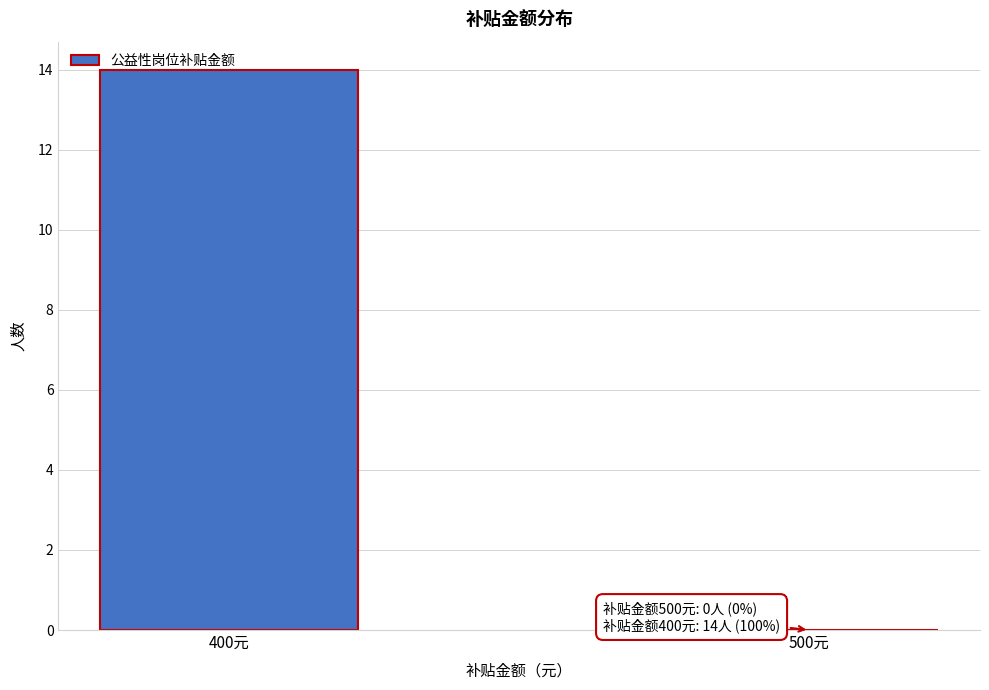

What is the sum of the values at 500元 and 400元?

14